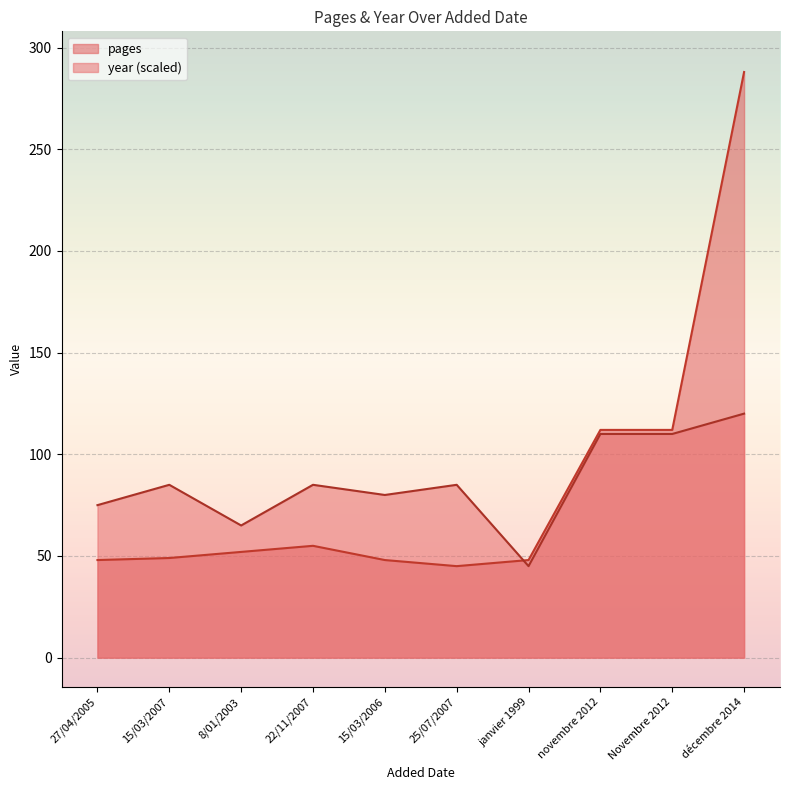

What are all the series names shown in the legend?

pages, year (scaled)